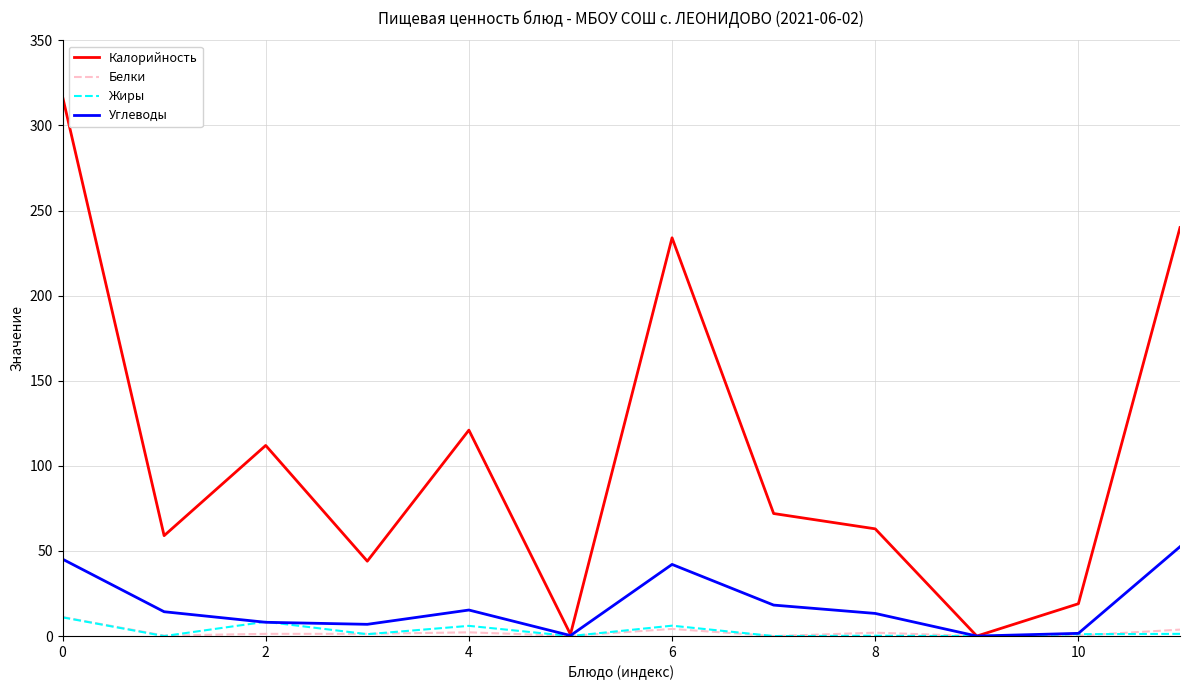

Which series has the largest total across all categories?

Калорийность